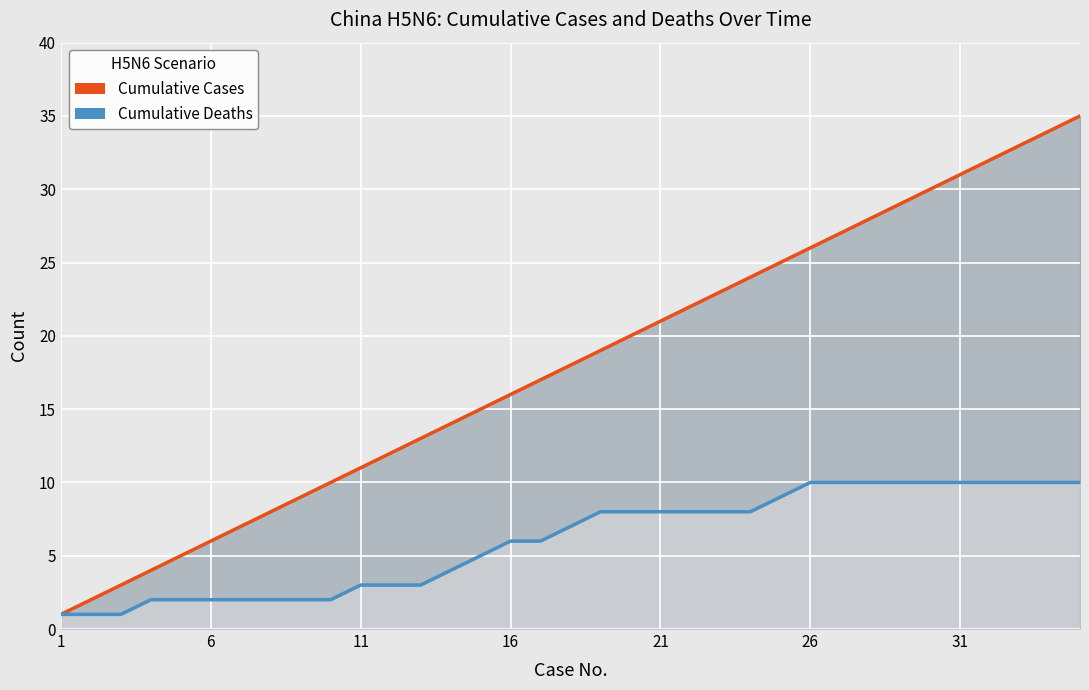

Rank the series by their average value, from lowest to highest.

Cumulative Deaths, Cumulative Cases